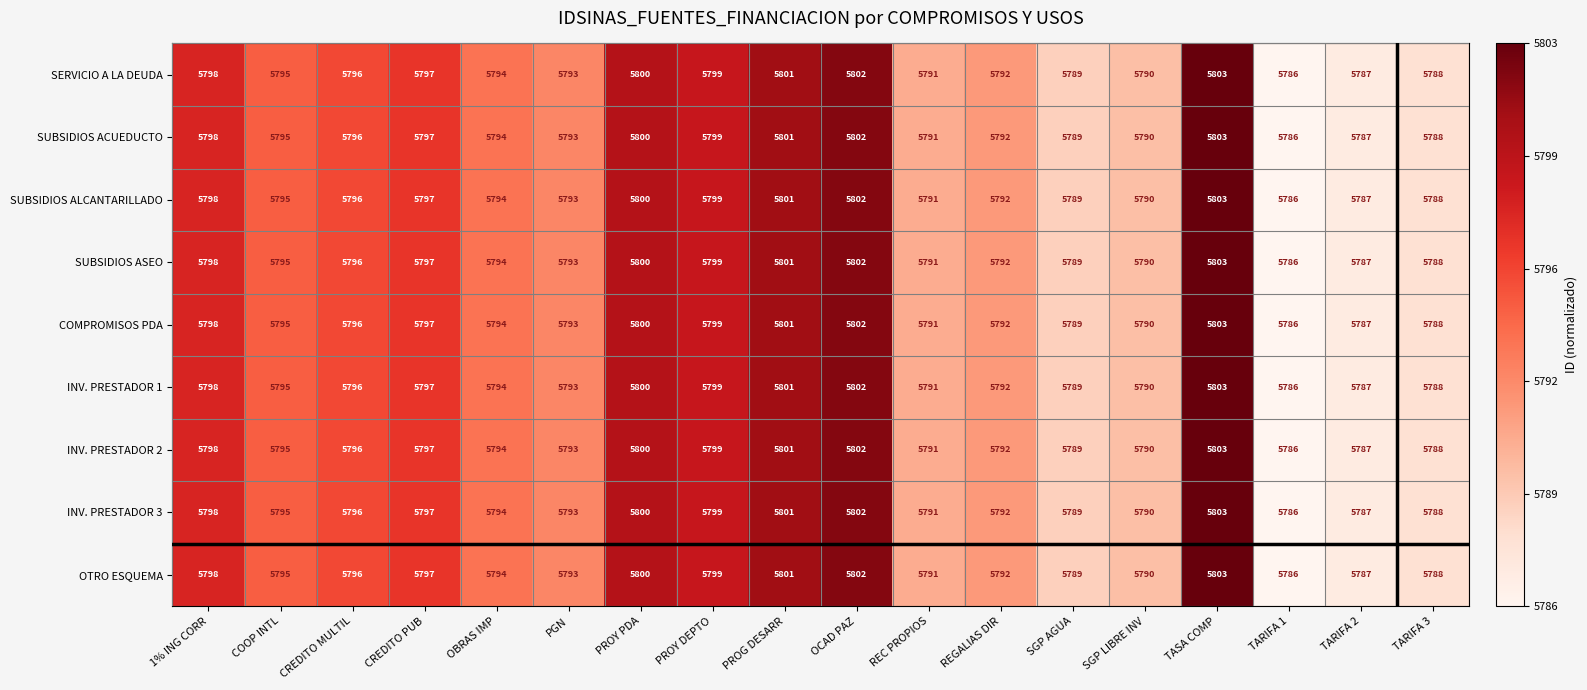

List the labels in order of INV. PRESTADOR 3 value, largest first.

TASA COMP, OCAD PAZ, PROG DESARR, PROY PDA, PROY DEPTO, 1% ING CORR, CREDITO PUB, CREDITO MULTIL, COOP INTL, OBRAS IMP, PGN, REGALIAS DIR, REC PROPIOS, SGP LIBRE INV, SGP AGUA, TARIFA 3, TARIFA 2, TARIFA 1